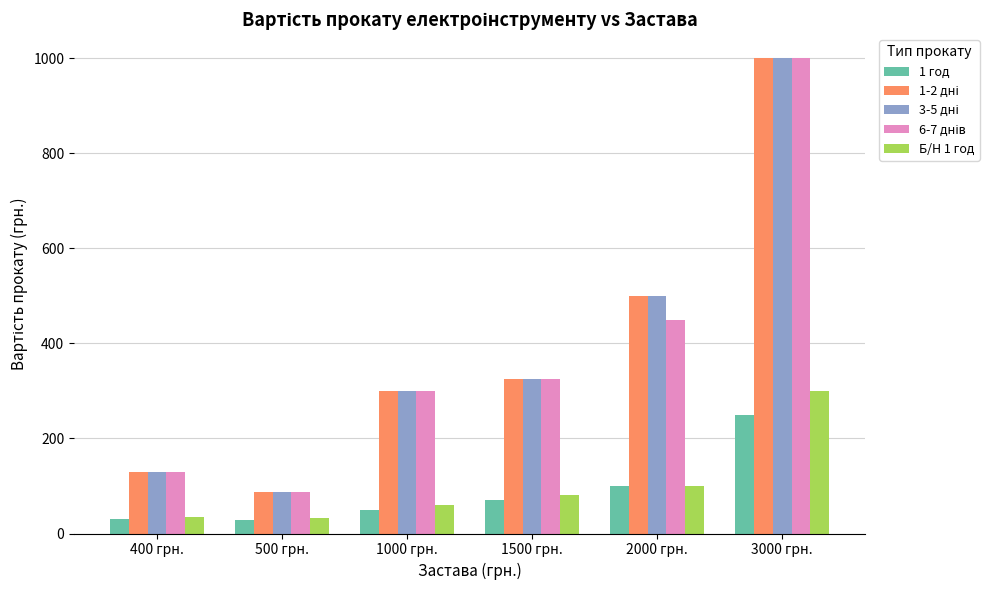

What is the total value across all series at 500 грн.?

320.0